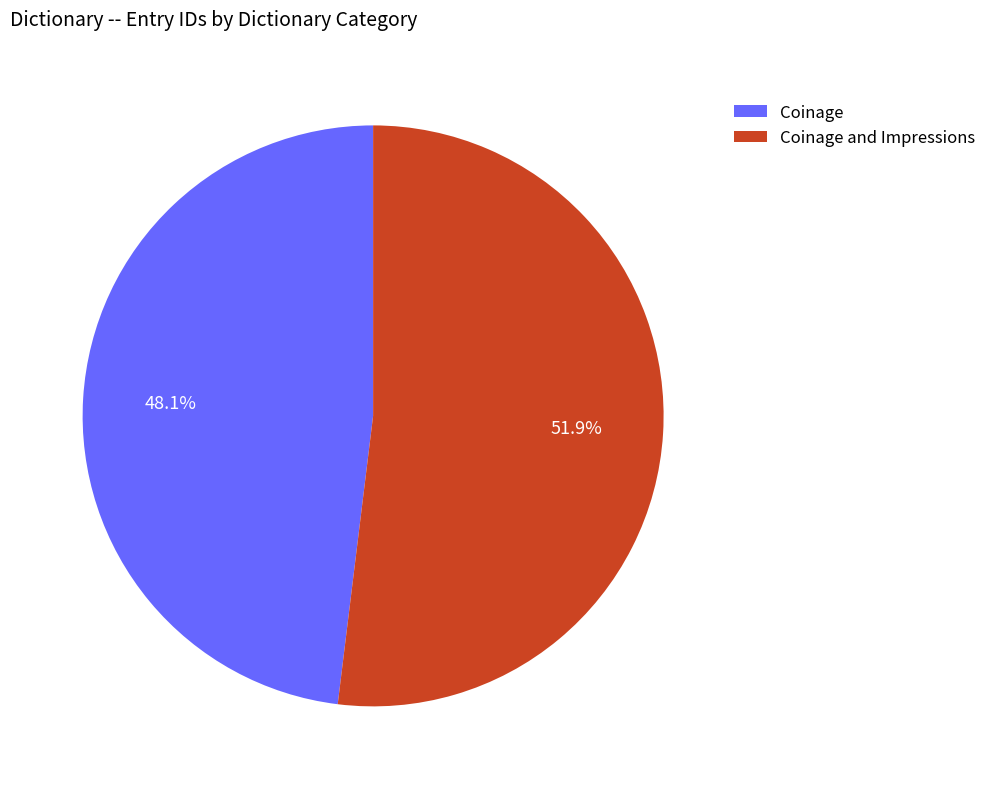

Is there any slice that represents more than half of the pie?

Yes